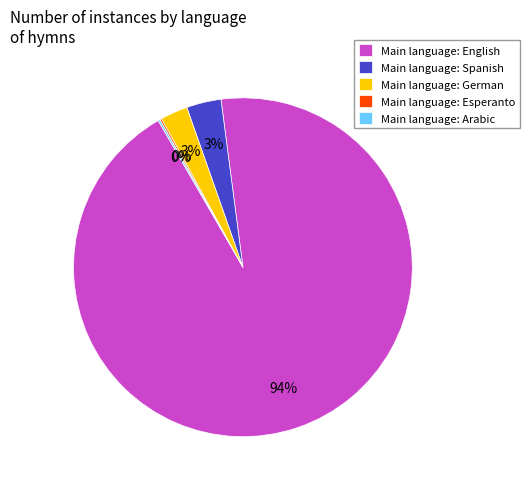

To the nearest percent, what percentage of the pie is Main language: German?

3%